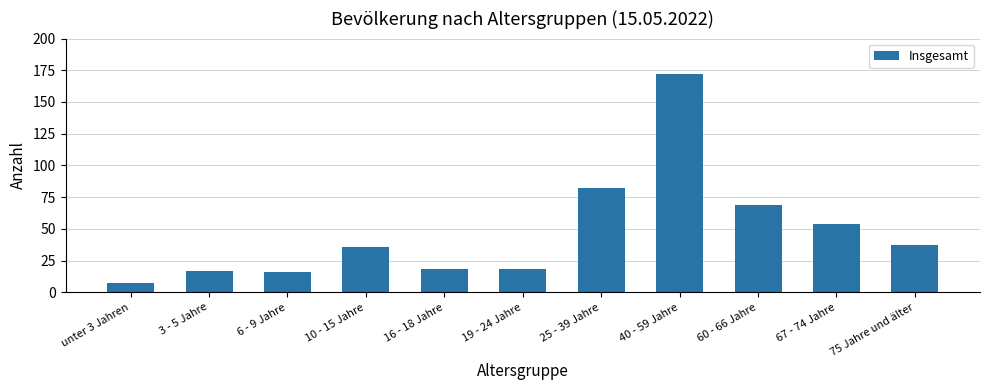

Read the value at 16 - 18 Jahre, to the nearest 5.

20